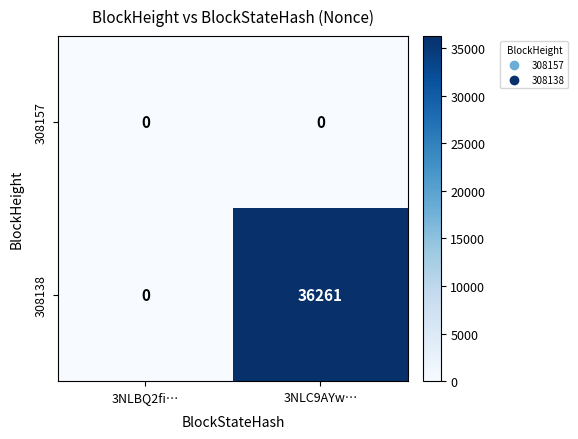

Which category has the highest value across all series?

3NLC9AYw…